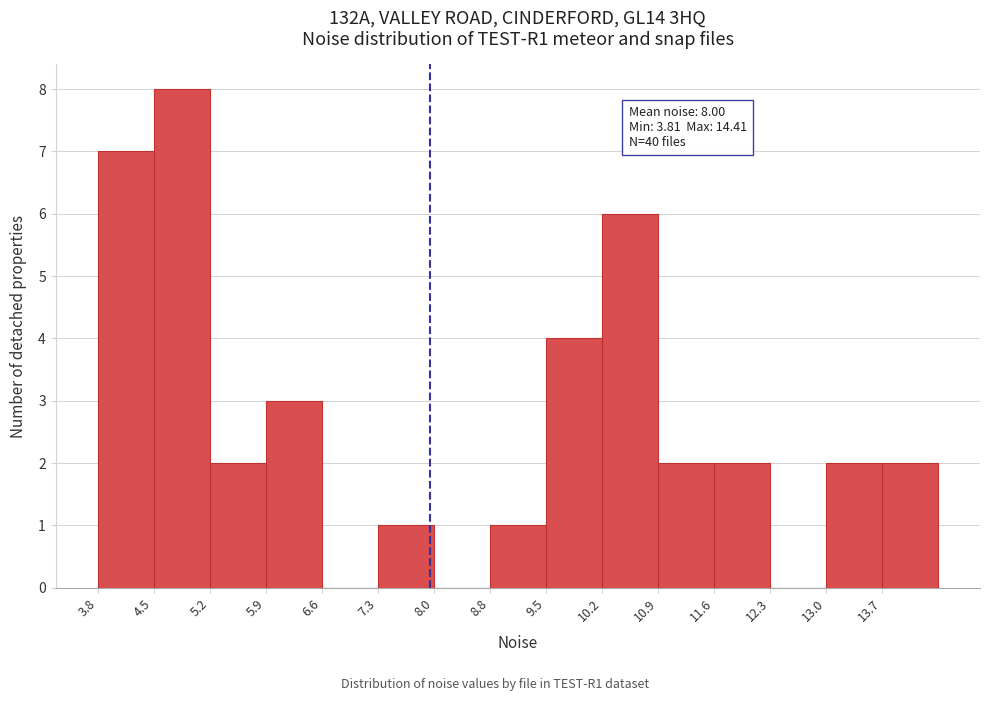

Which range on the x-axis has the tallest bar?

4.5 to 5.2